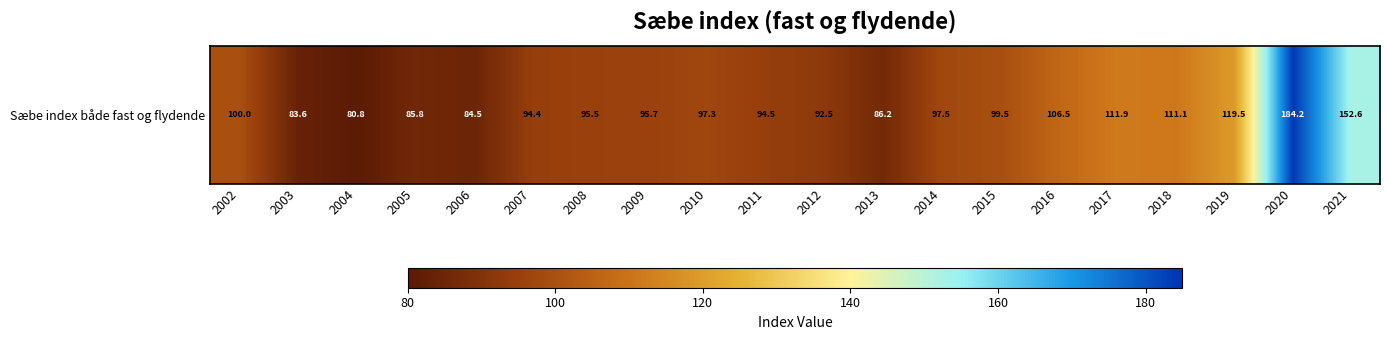

The chart shows a value of 27.8 at 2017. True or false?

False